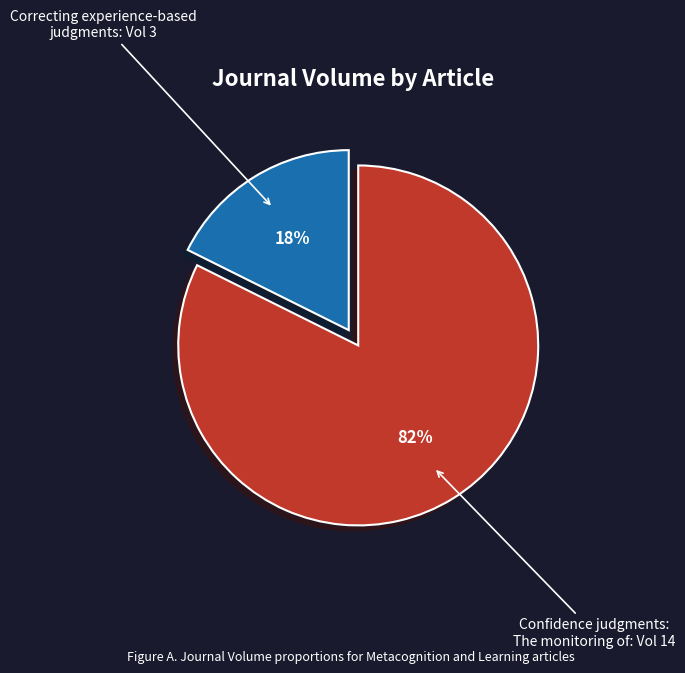

Which has a higher value, Confidence judgments: The monitoring of or Correcting experience-based judgments?

Confidence judgments: The monitoring of